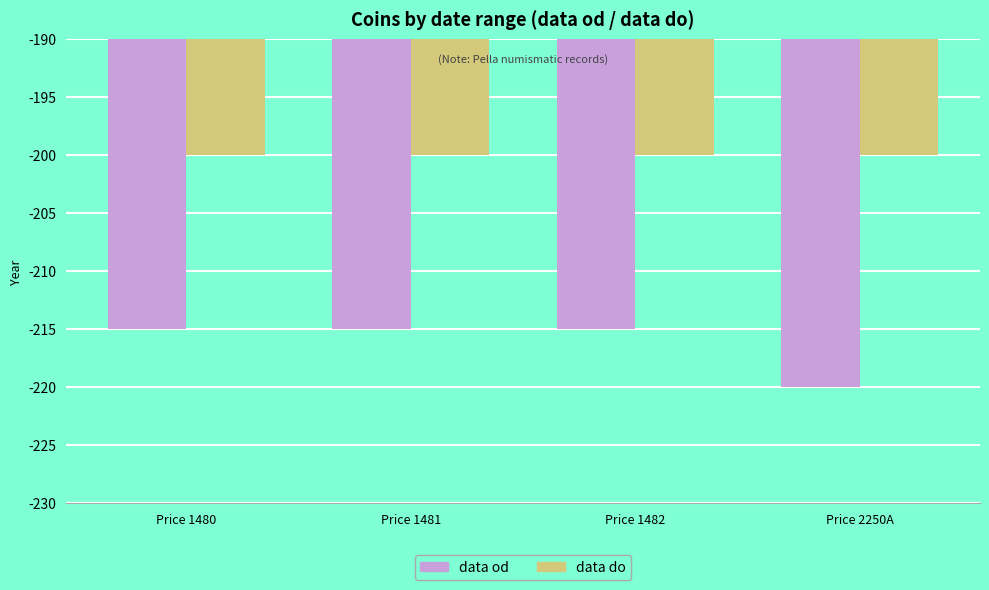

At Price 1480, list the series in order from largest to smallest.

data do, data od